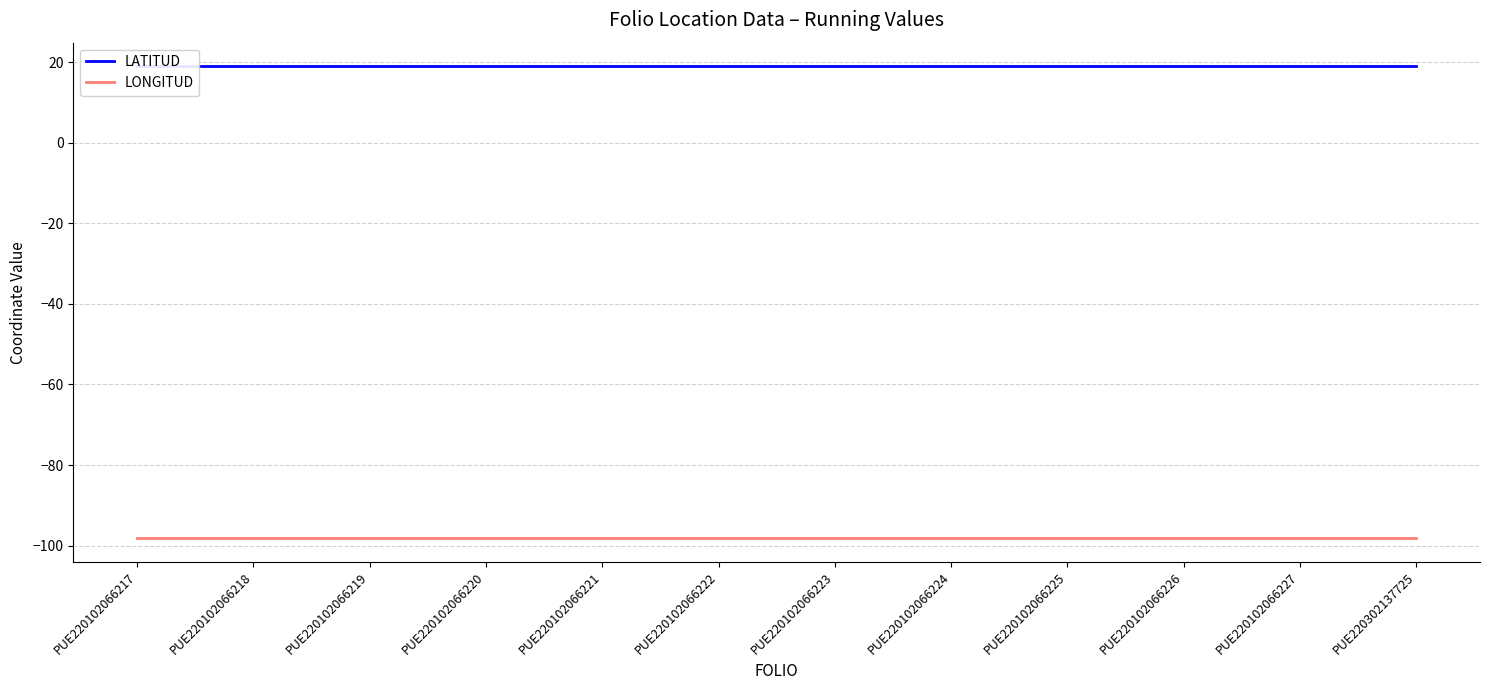

List the series in order of their overall mean, highest first.

LATITUD, LONGITUD